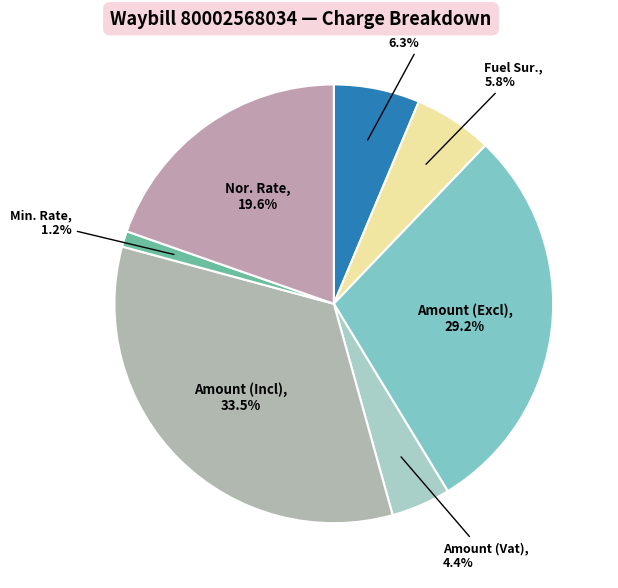

To the nearest percent, what is the average slice percentage?

14%